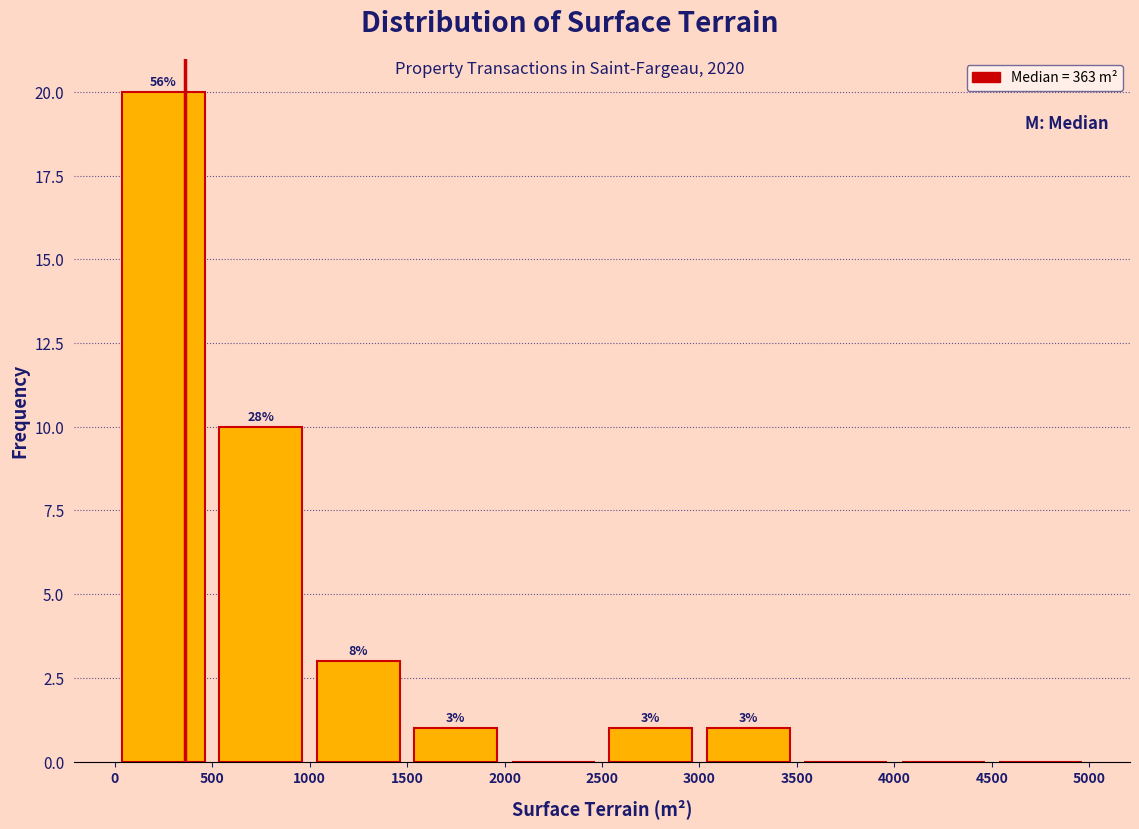

Over which range of the x-axis is the bar tallest?

0 to 500